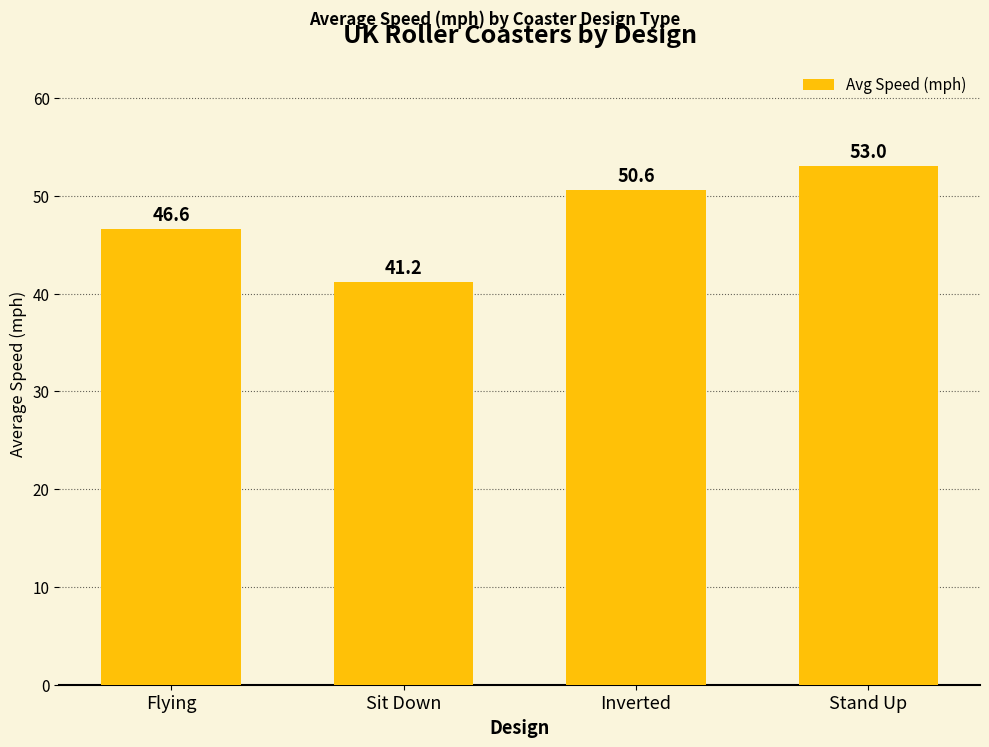

The value at Sit Down is 57.0. True or false?

False